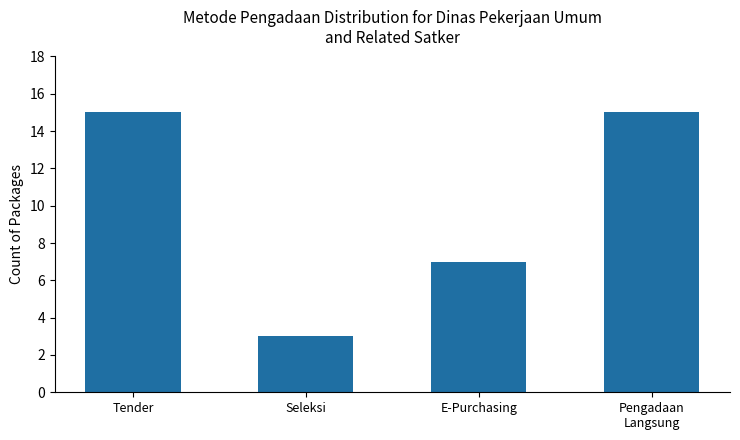

What is the sum of the values at Seleksi and E-Purchasing?

10